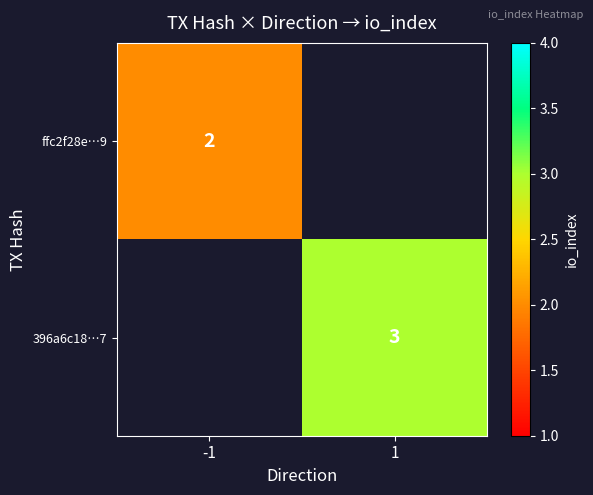

How many series are shown in this chart?

2